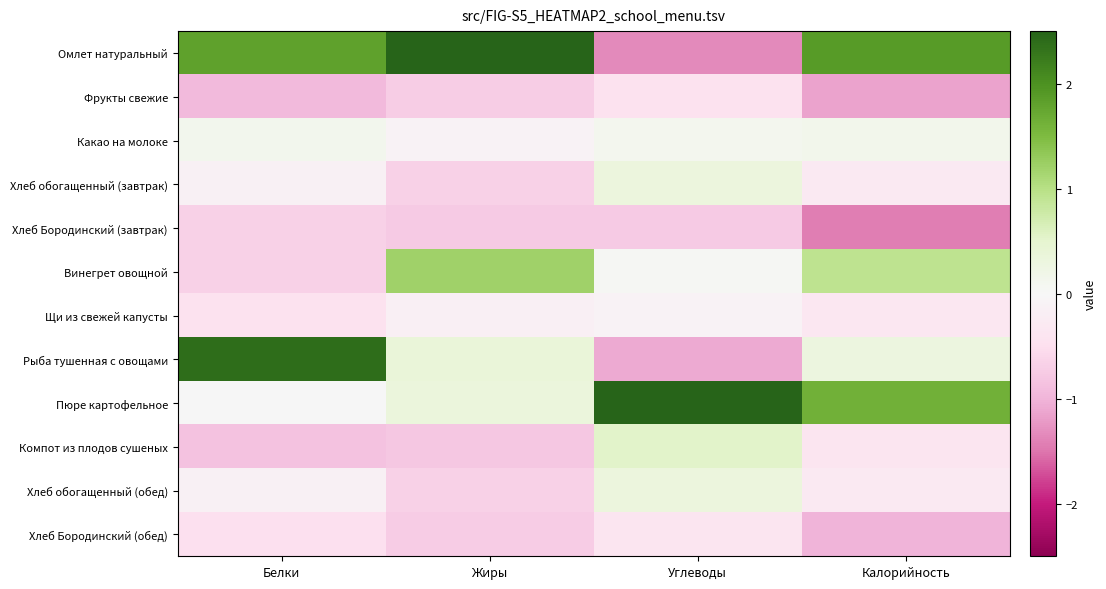

At which category is the sum across all series the highest?

Калорийность